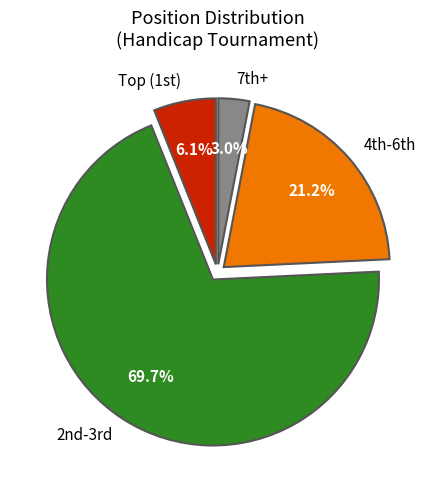

Count the number of slices in the pie.

4